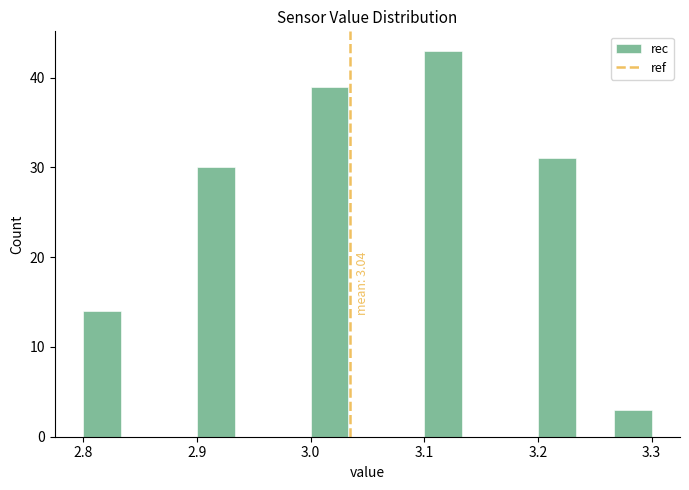

Read against the x-axis, roughly where is the centre of the tallest bar?

3.12